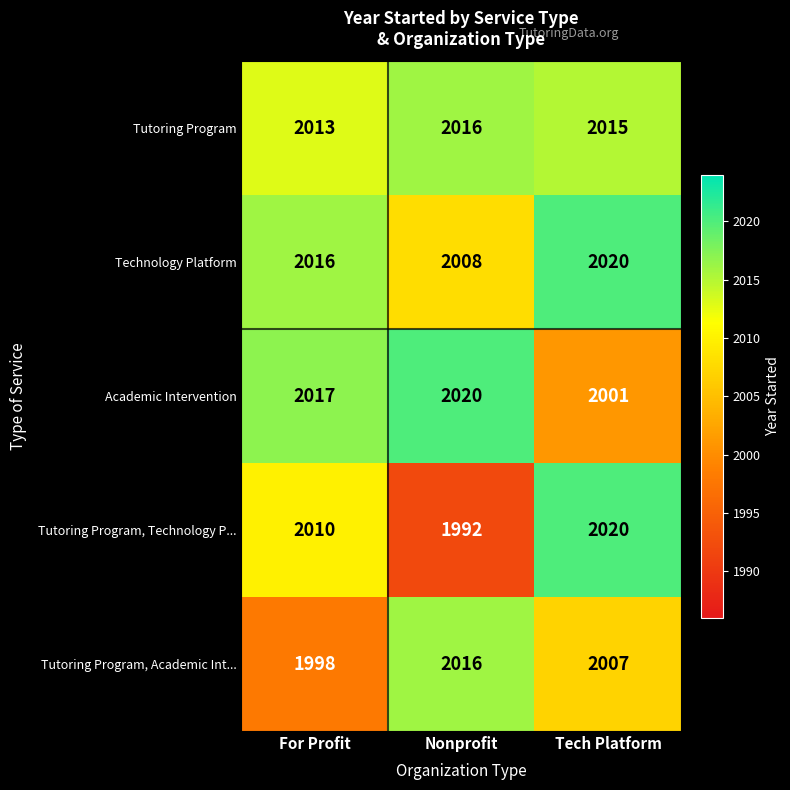

What is the average value of the Tutoring Program, Academic Int... series?

2007